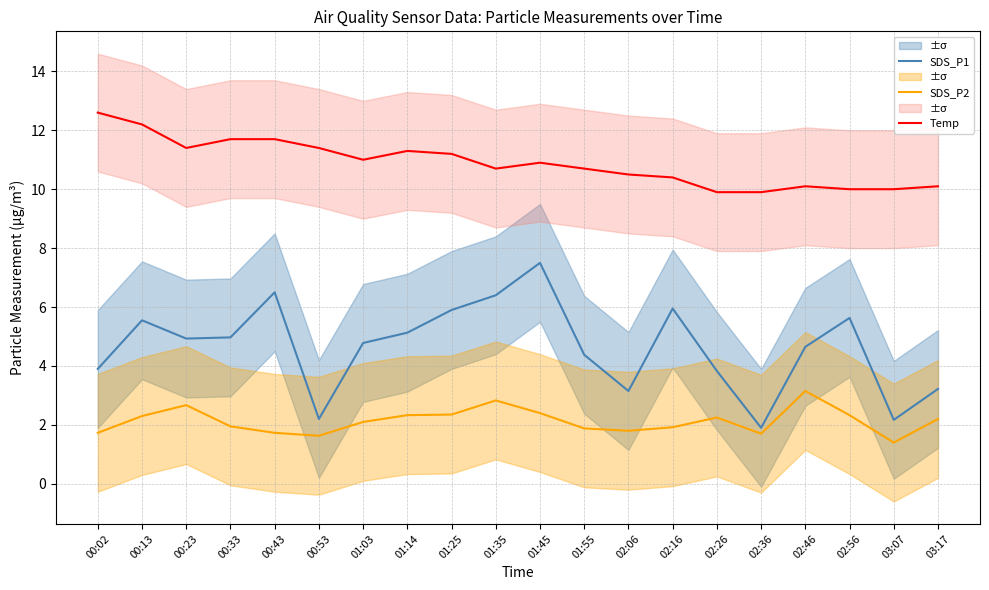

What position from the left is 02:46?

17